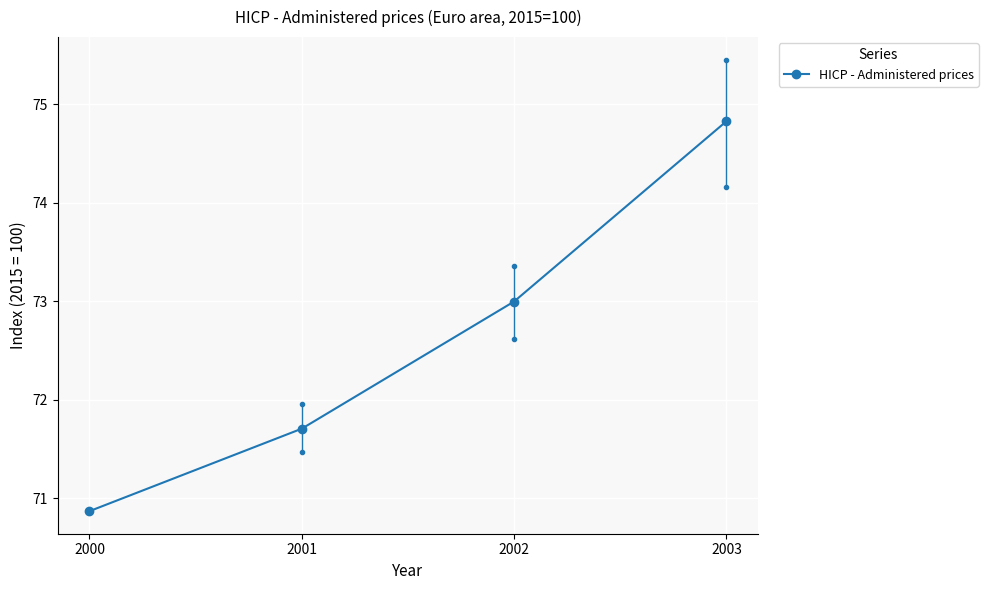

What is the sum of the values at 2000 and 2003?

145.7